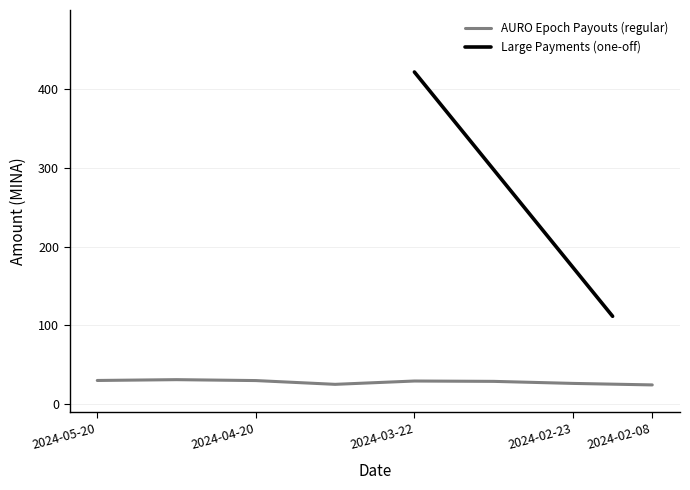

How many interior local peaks (higher than both neighbors) does the data have?

2